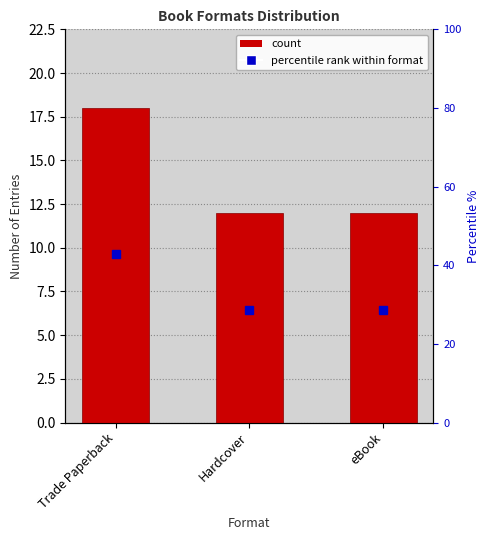

The value at eBook is 12. True or false?

True